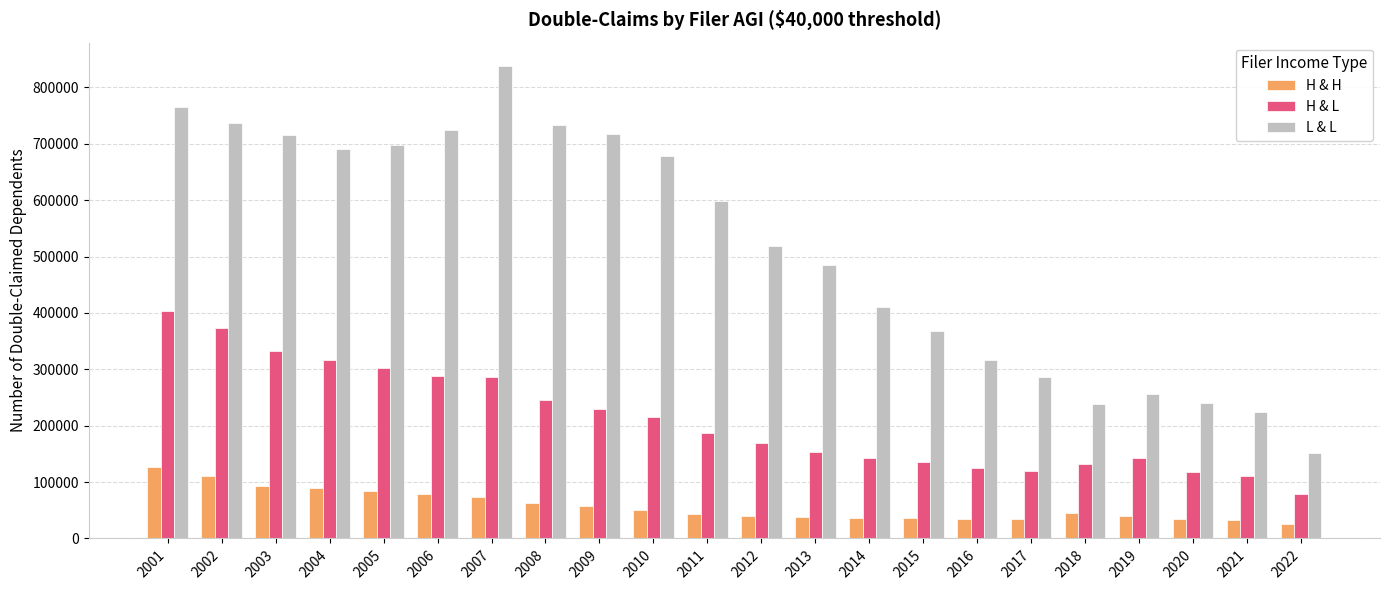

The value of H & L at 2008 is 246374. True or false?

True